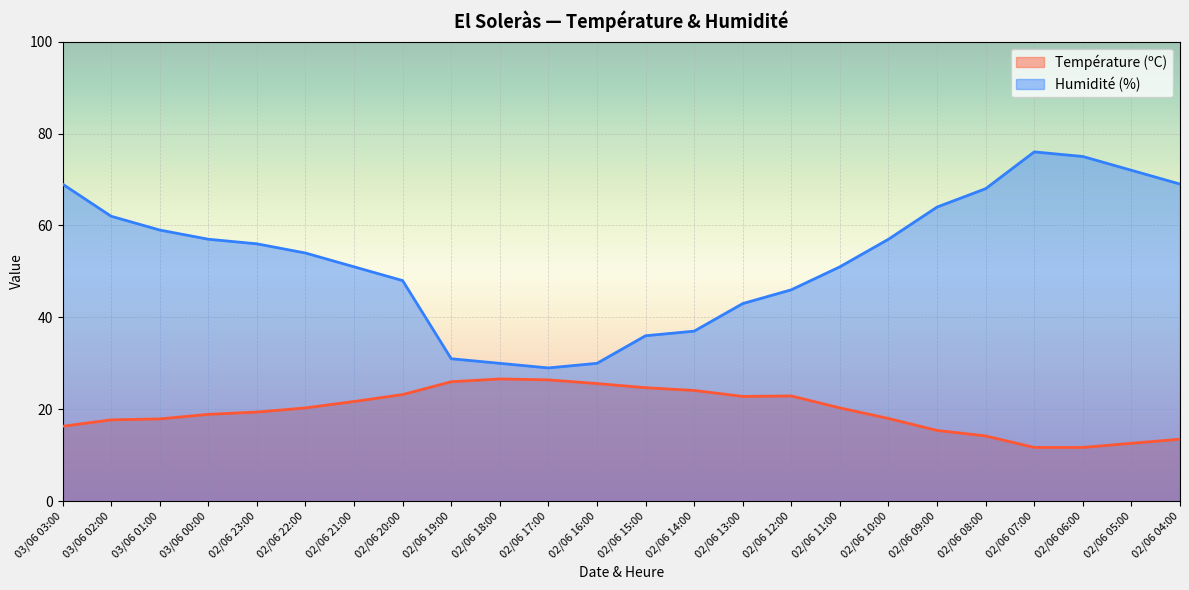

At which label is Température (ºC) closest to 19?

03/06 00:00